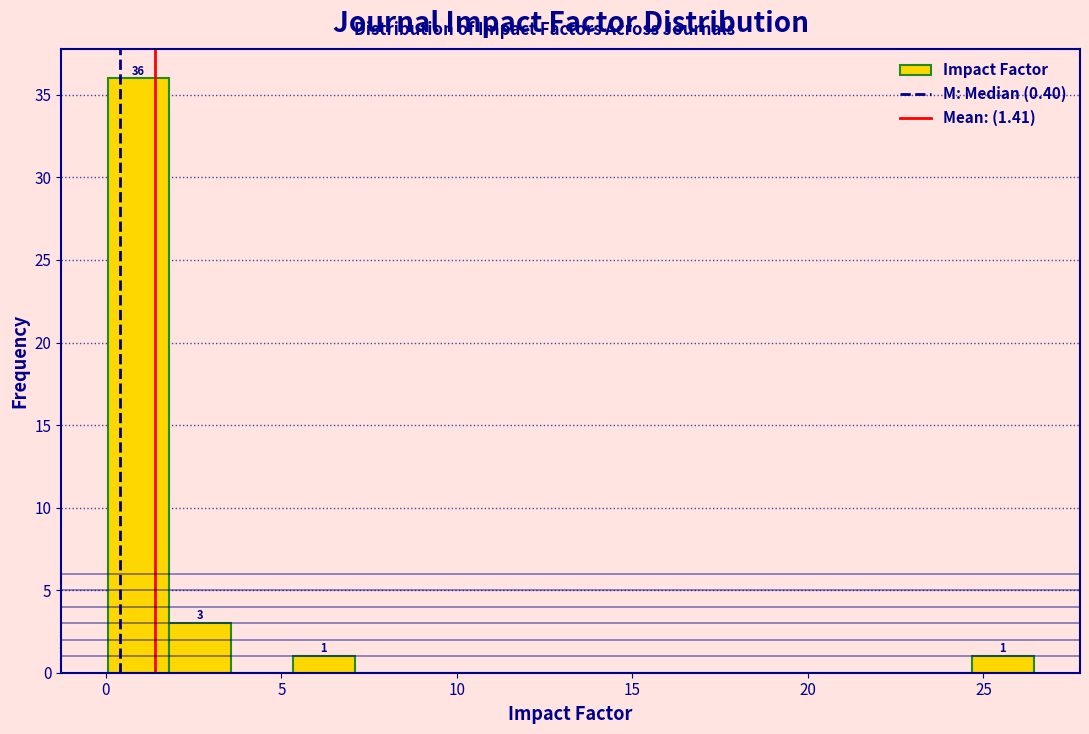

Around what value on the x-axis is the tallest bar? Give the approximate position of its centre, as read against the axis.

1.0